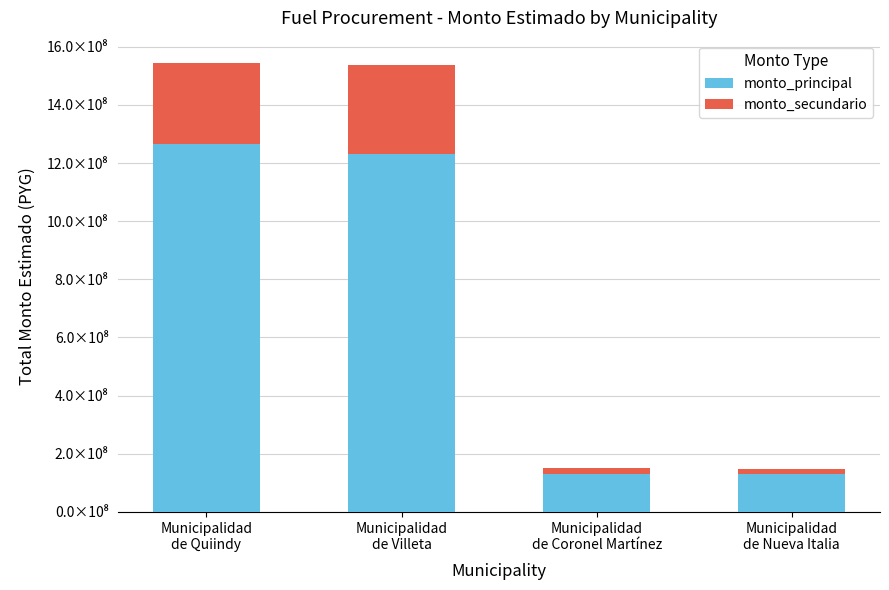

Which series changed the most between Municipalidad
de Quiindy and Municipalidad
de Coronel Martínez?

monto_principal